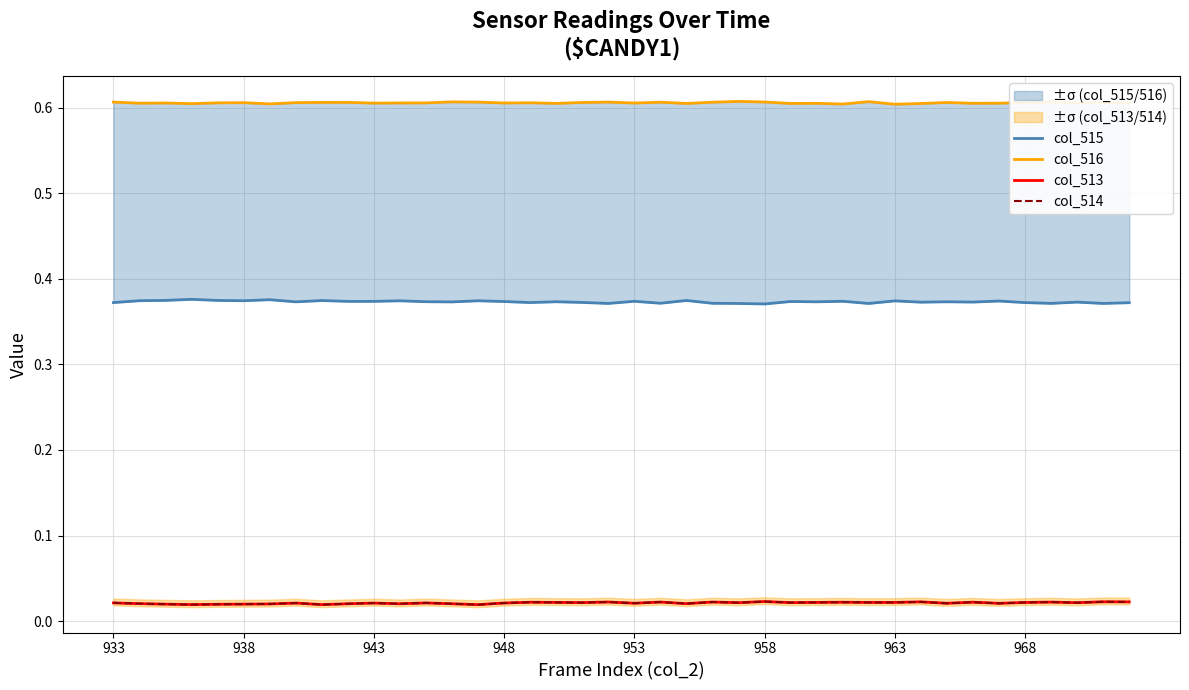

Which series has the largest total across all categories?

col_516